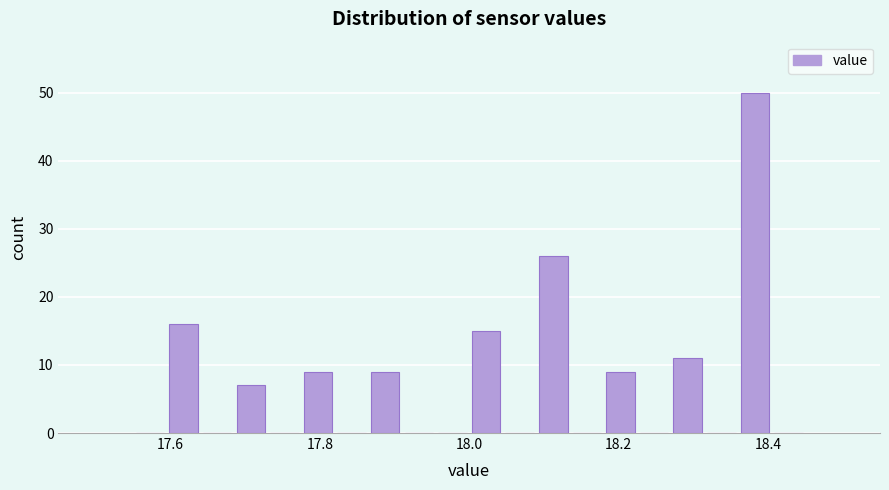

Around what value on the x-axis is the tallest bar? Give the approximate position of its centre, as read against the axis.

18.38